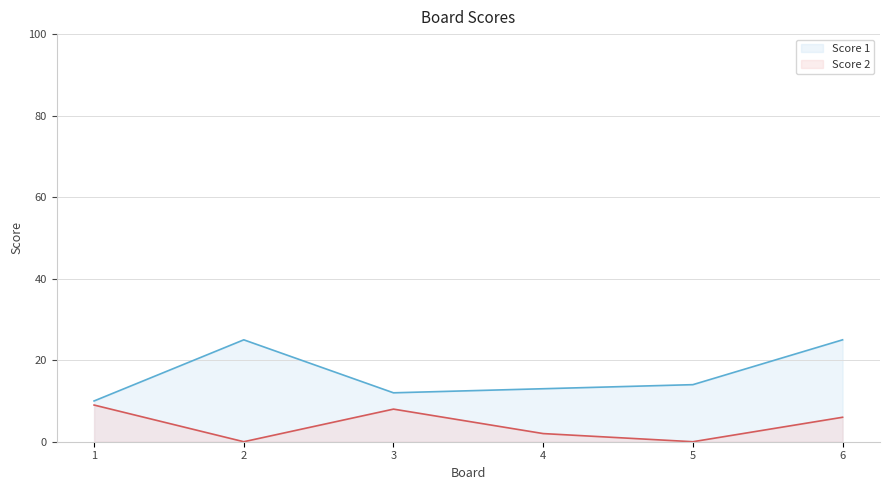

Which category has the highest value across all series?

2